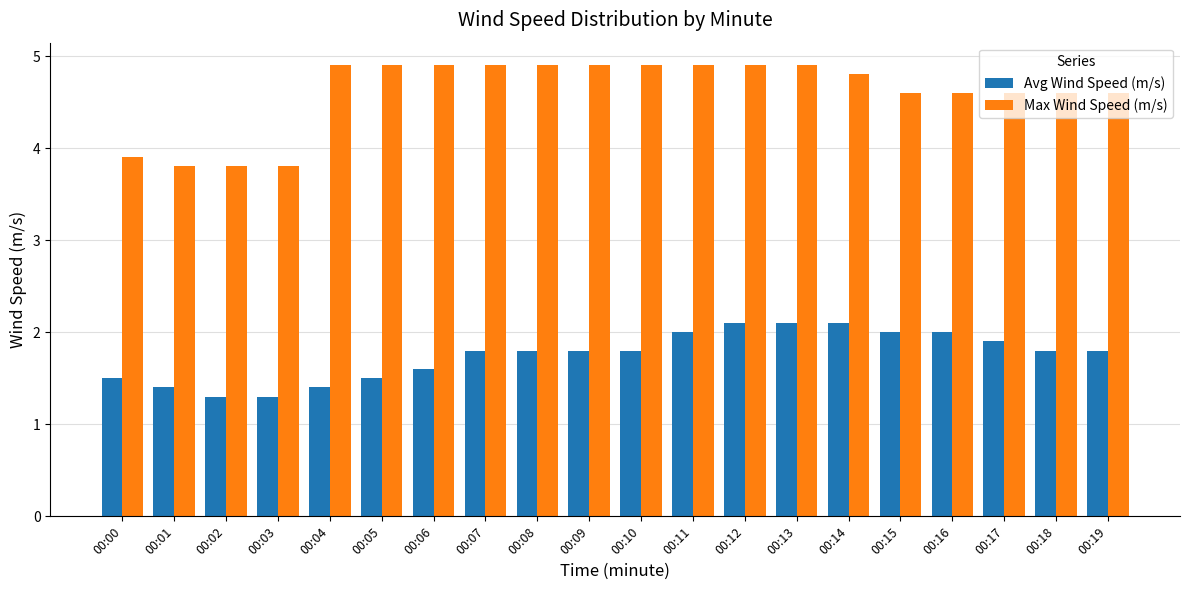

What is the highest value of the Avg Wind Speed (m/s) series?

2.1